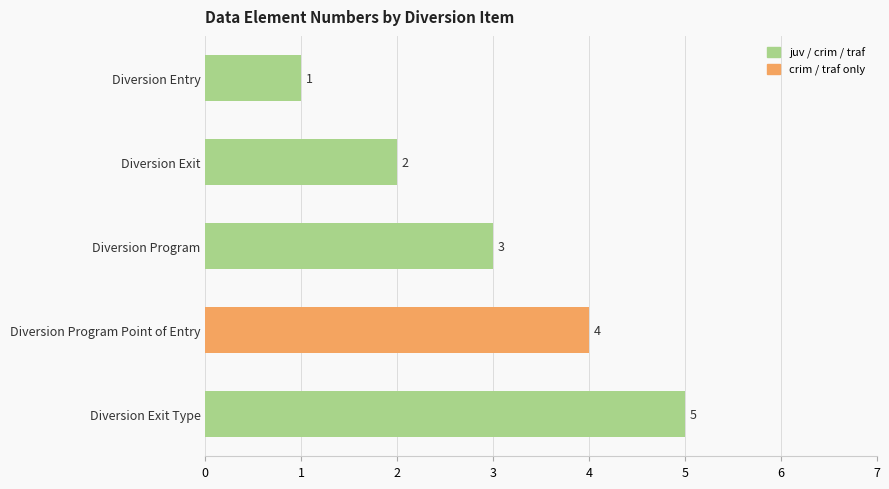

List the labels in order of value, smallest first.

Diversion Entry, Diversion Exit, Diversion Program, Diversion Program Point of Entry, Diversion Exit Type